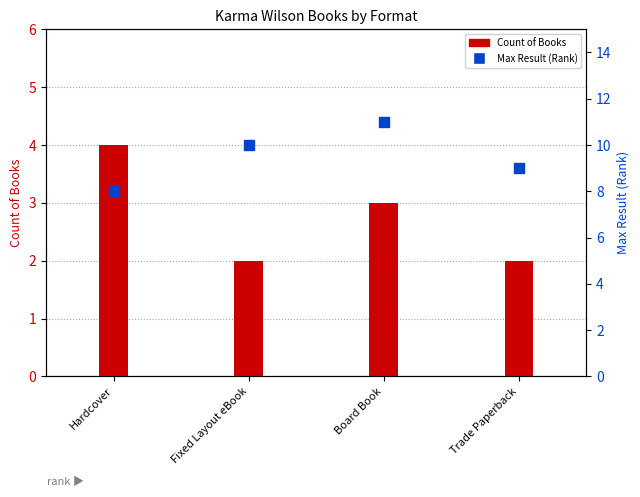

At how many categories does at least one series exceed 4?

4